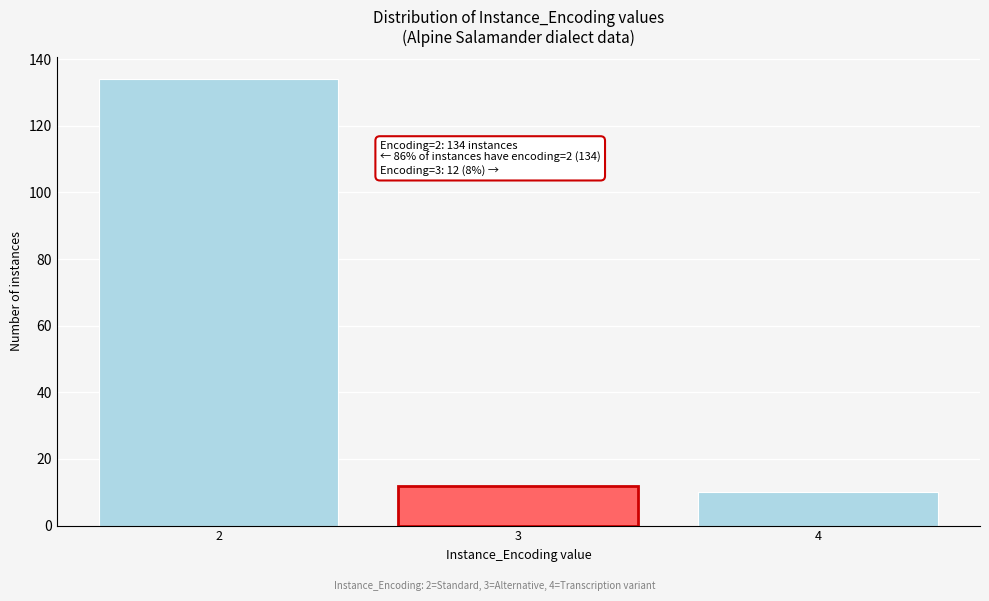

Reading left to right, extract all data points from this chart.

2=134	3=12	4=10